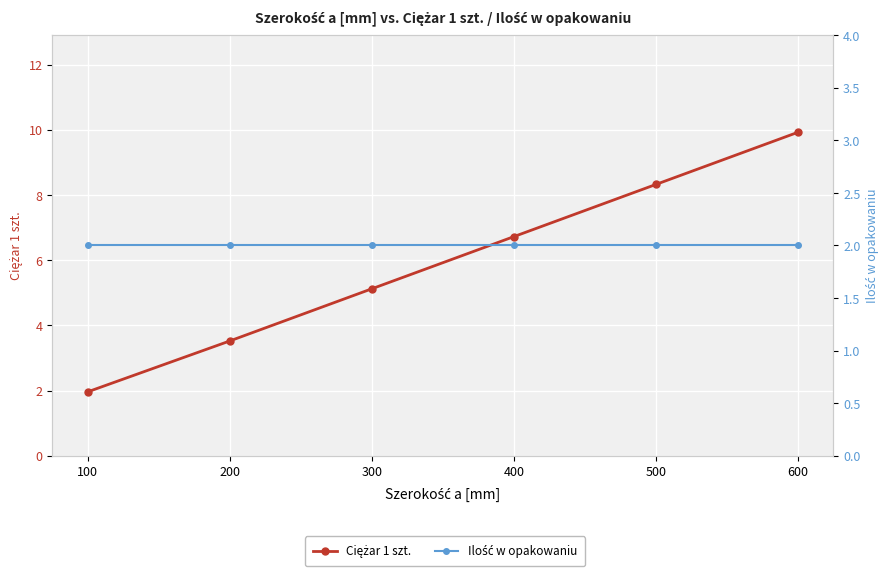

Where do Ciężar 1 szt. and Ilość w opakowaniu first cross each other?

100 and 200